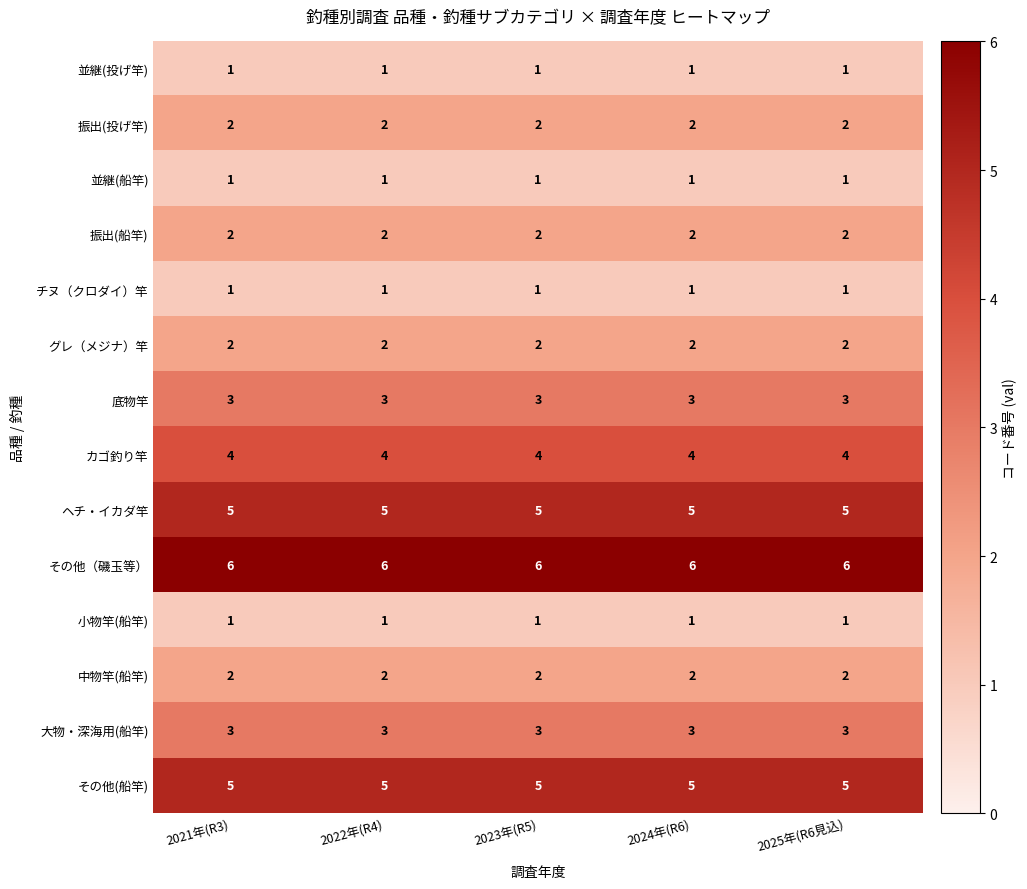

What is the sum of the その他(船竿) values at 2021年(R3) and 2024年(R6)?

10